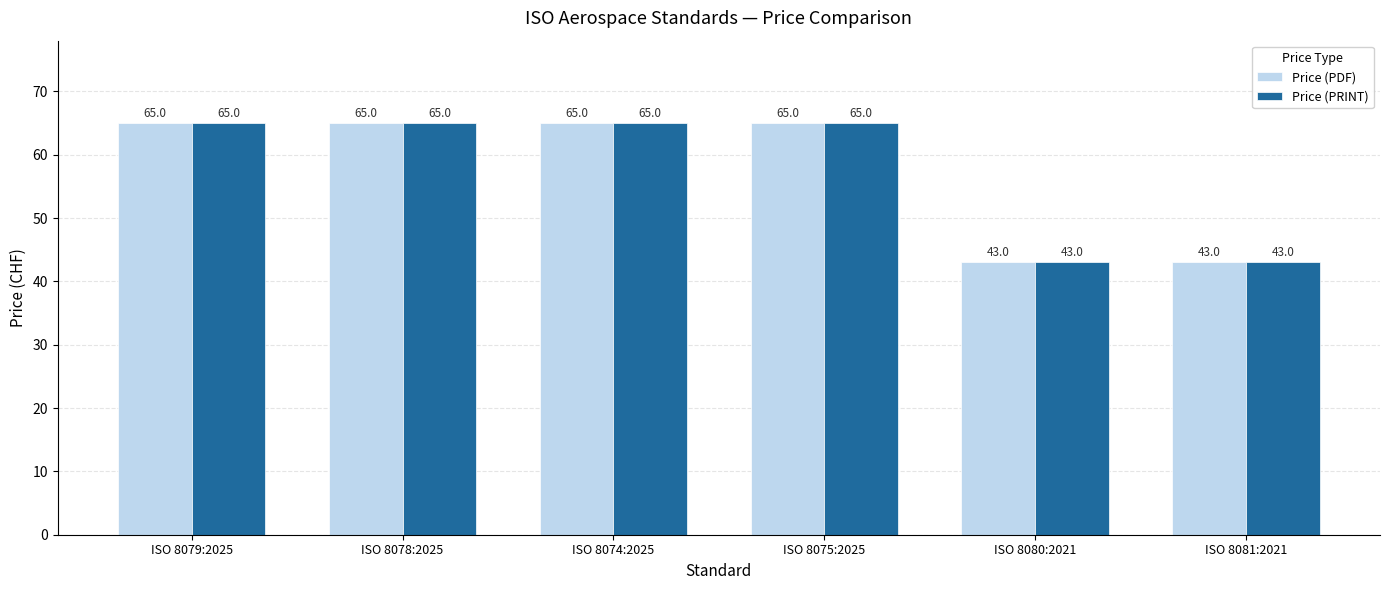

What is the maximum value for Price (PDF)?

65